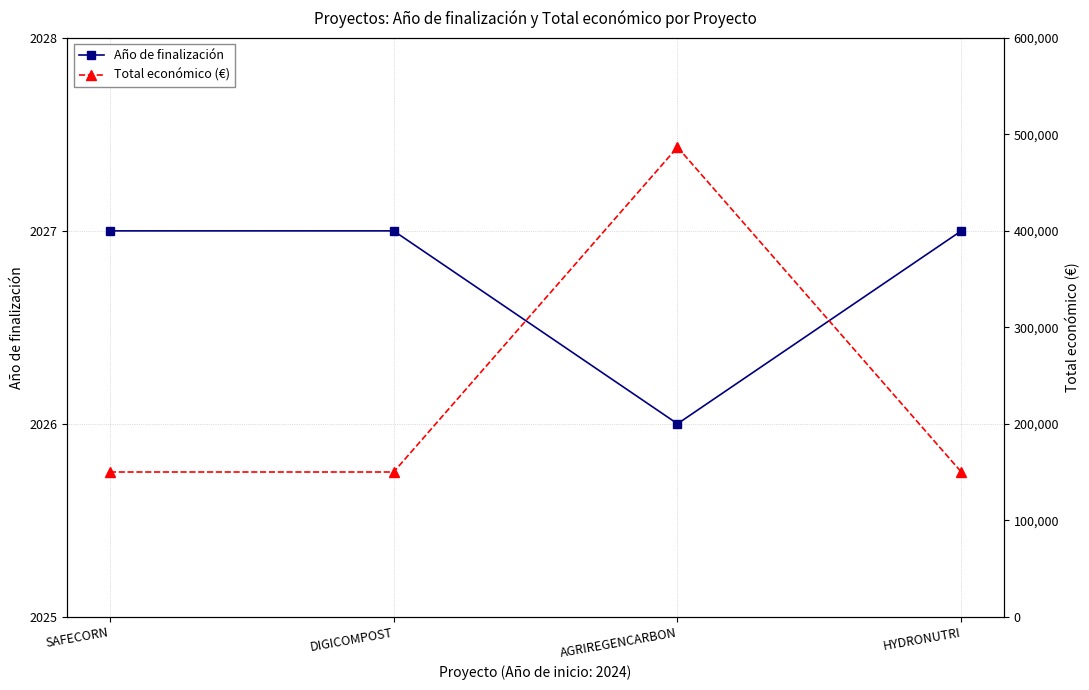

What is the difference between the highest and lowest values at DIGICOMPOST?

147973